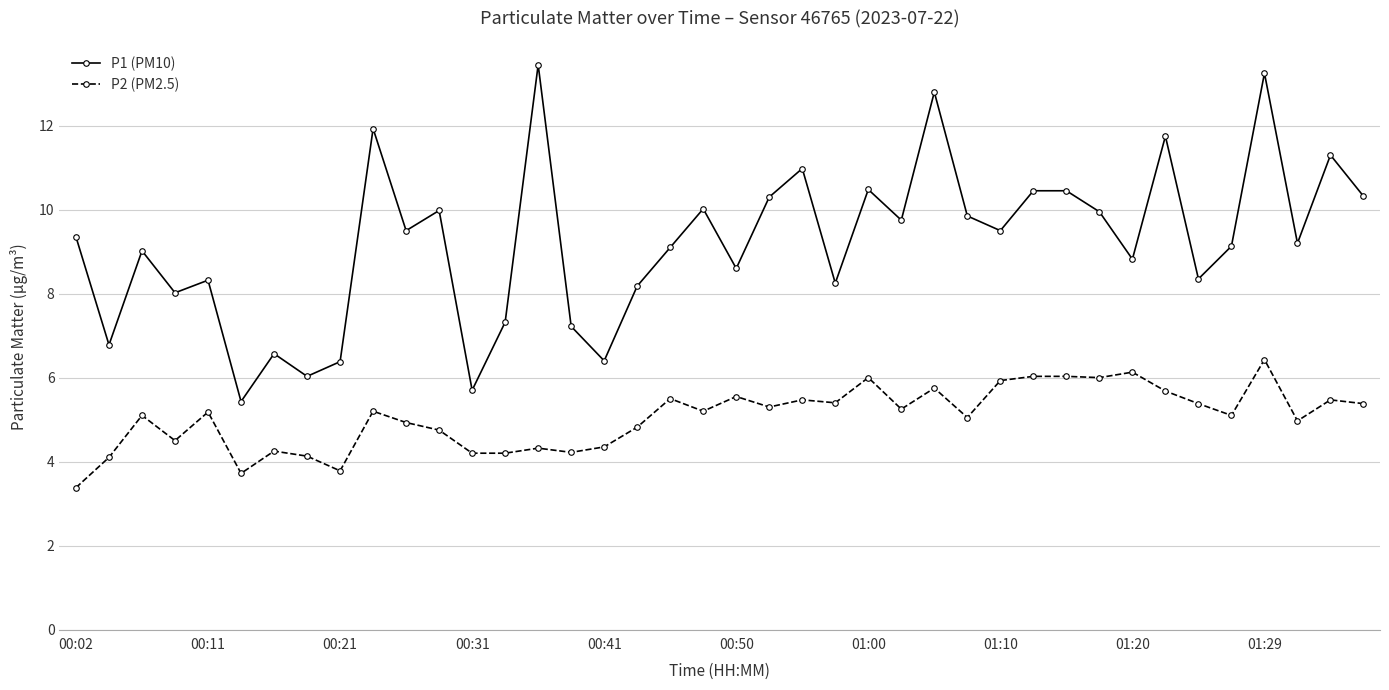

True or false: P1 (PM10) has more than 1 points higher than both neighbors.

True